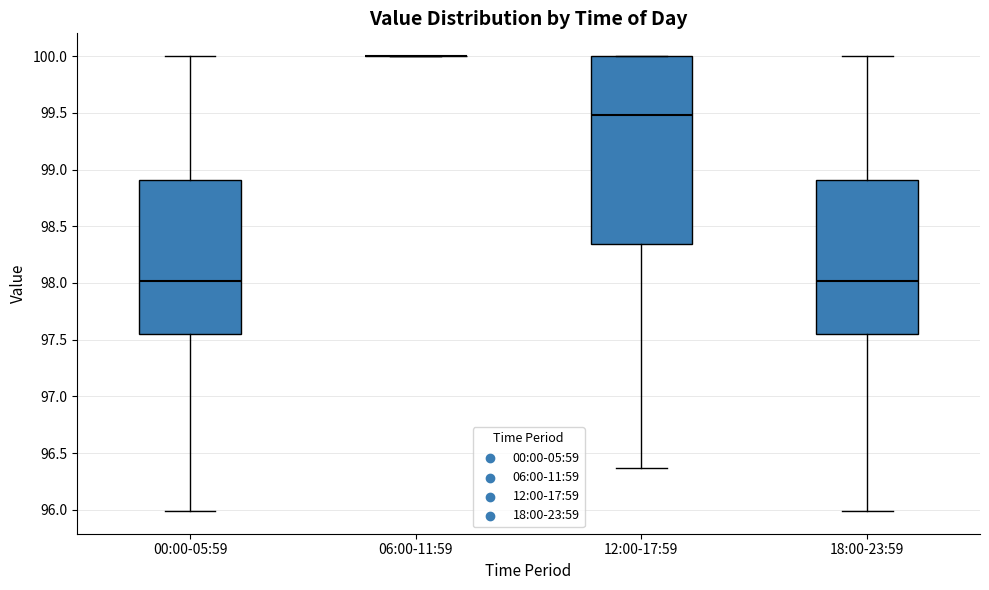

Comparing the boxes themselves (not the whiskers), which one is the tallest?

12:00-17:59